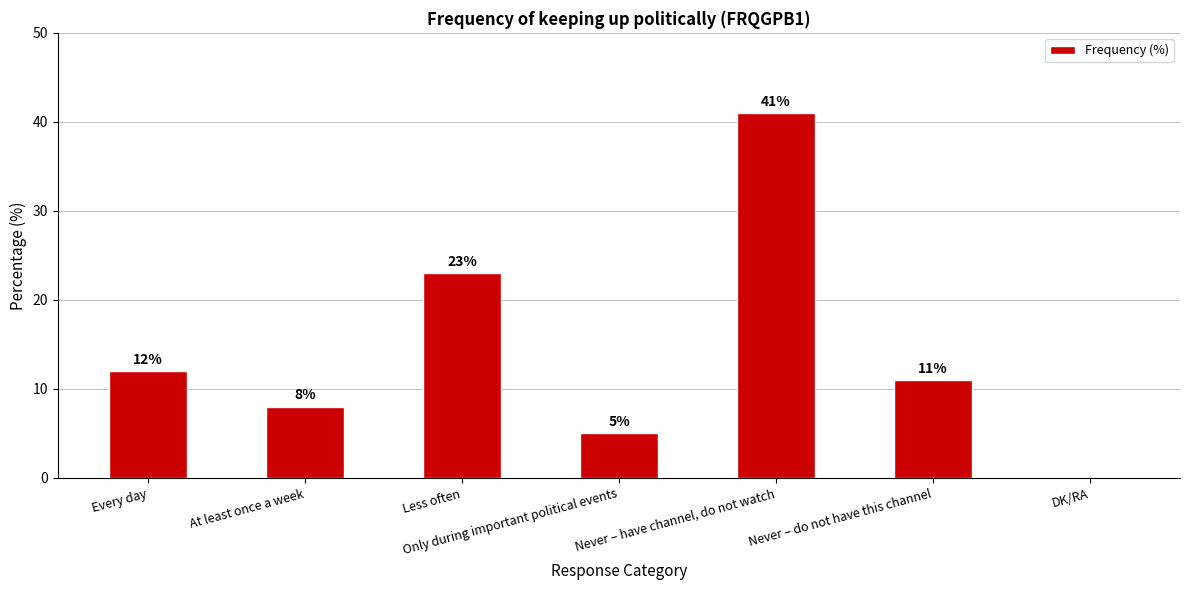

Which has a higher value, Only during important political events or Never – do not have this channel?

Never – do not have this channel